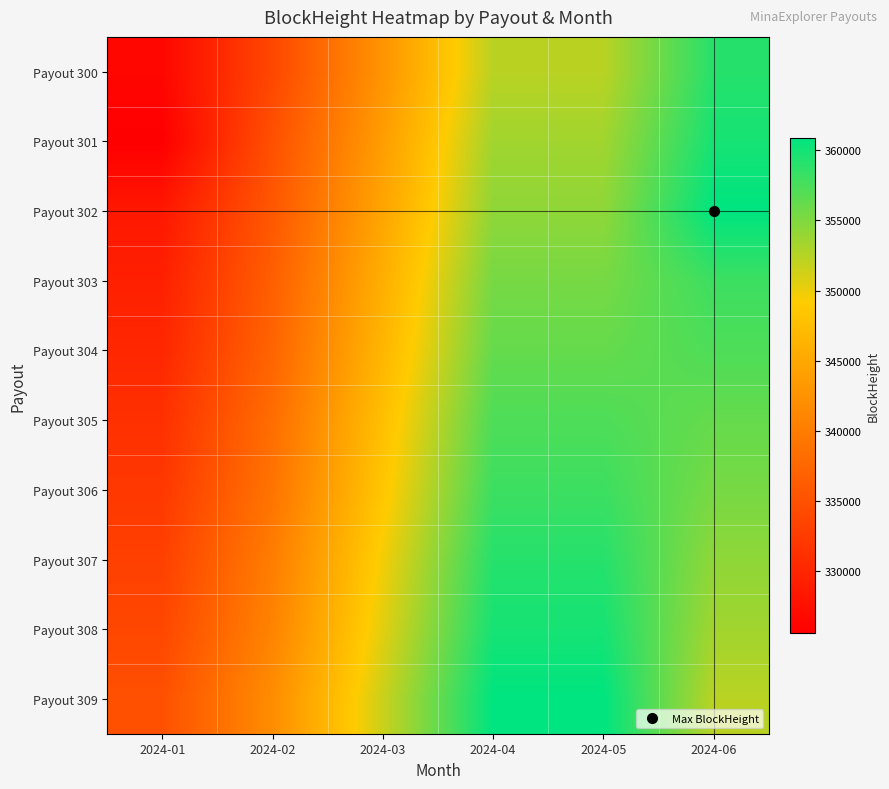

Reading right to left, what are all the values shown in this chart?

Payout 300: 2024-06=359120	2024-05=352343	2024-04=352343	2024-03=342706	2024-02=333814	2024-01=326415
Payout 301: 2024-06=359837	2024-05=353434	2024-04=353434	2024-03=343782	2024-02=334843	2024-01=325586
Payout 302: 2024-06=360902	2024-05=354272	2024-04=354272	2024-03=344664	2024-02=335684	2024-01=328386
Payout 303: 2024-06=358073	2024-05=355392	2024-04=355392	2024-03=345795	2024-02=336519	2024-01=329348
Payout 304: 2024-06=357256	2024-05=356205	2024-04=356205	2024-03=346606	2024-02=337190	2024-01=330144
Payout 305: 2024-06=356205	2024-05=357256	2024-04=357256	2024-03=347688	2024-02=338221	2024-01=331174
Payout 306: 2024-06=355392	2024-05=358073	2024-04=358073	2024-03=348477	2024-02=339008	2024-01=332081
Payout 307: 2024-06=354272	2024-05=359120	2024-04=359120	2024-03=349609	2024-02=340077	2024-01=333033
Payout 308: 2024-06=353434	2024-05=359837	2024-04=359837	2024-03=350447	2024-02=340850	2024-01=333814
Payout 309: 2024-06=352343	2024-05=360902	2024-04=360902	2024-03=351531	2024-02=341889	2024-01=334843